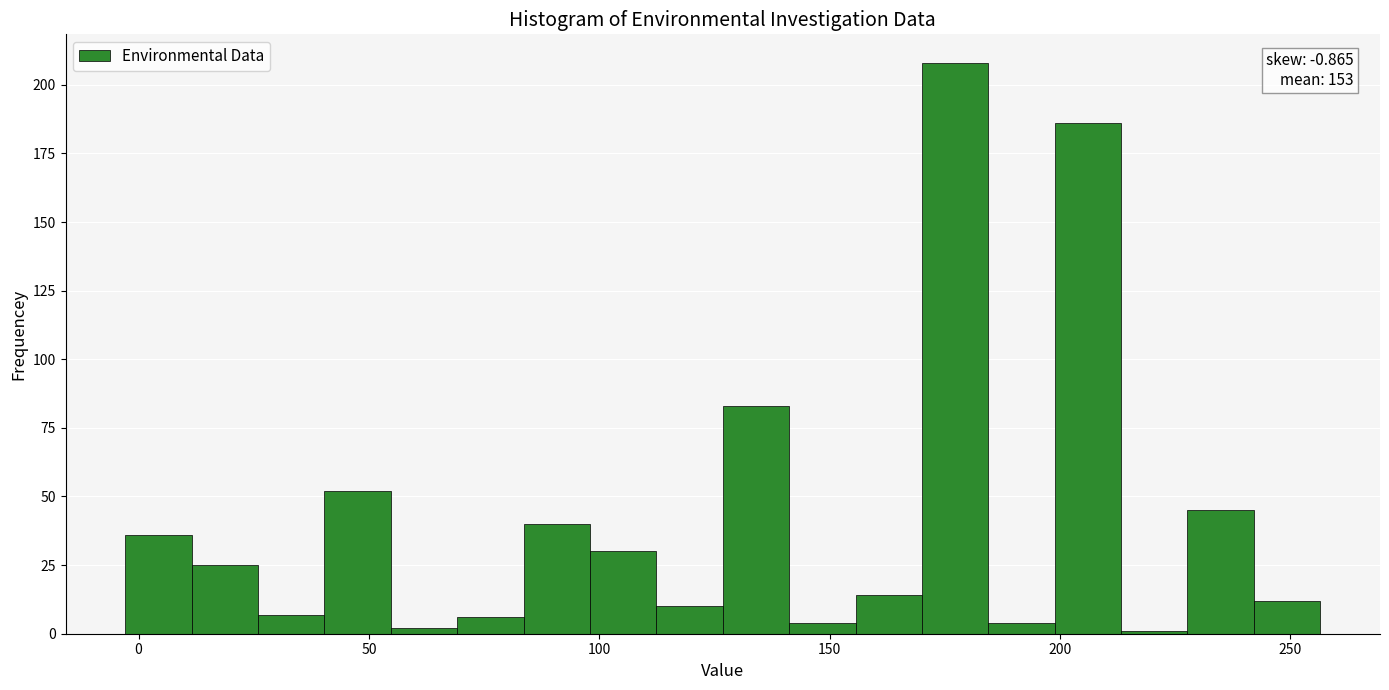

Read against the x-axis, roughly where is the centre of the tallest bar?

175